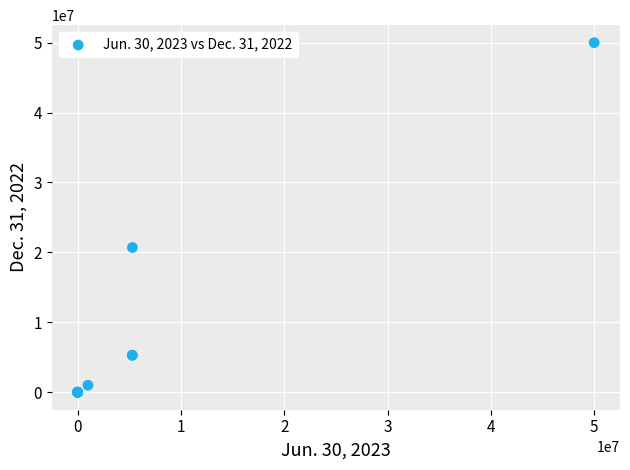

What Y value in the scatter plot is closest to 25000000?

20700000.0